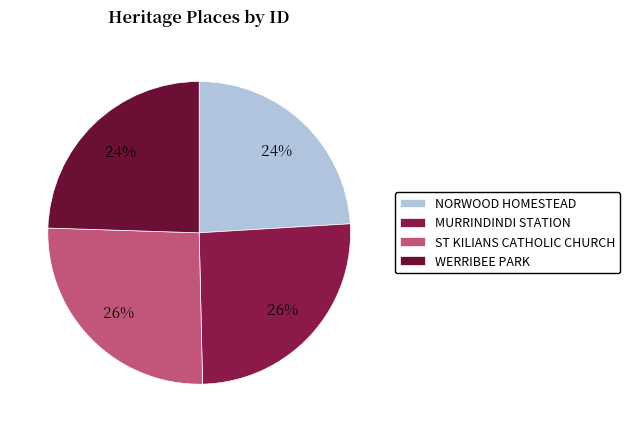

To the nearest percent, what is the difference between the ST KILIANS CATHOLIC CHURCH and NORWOOD HOMESTEAD slice percentages?

2%